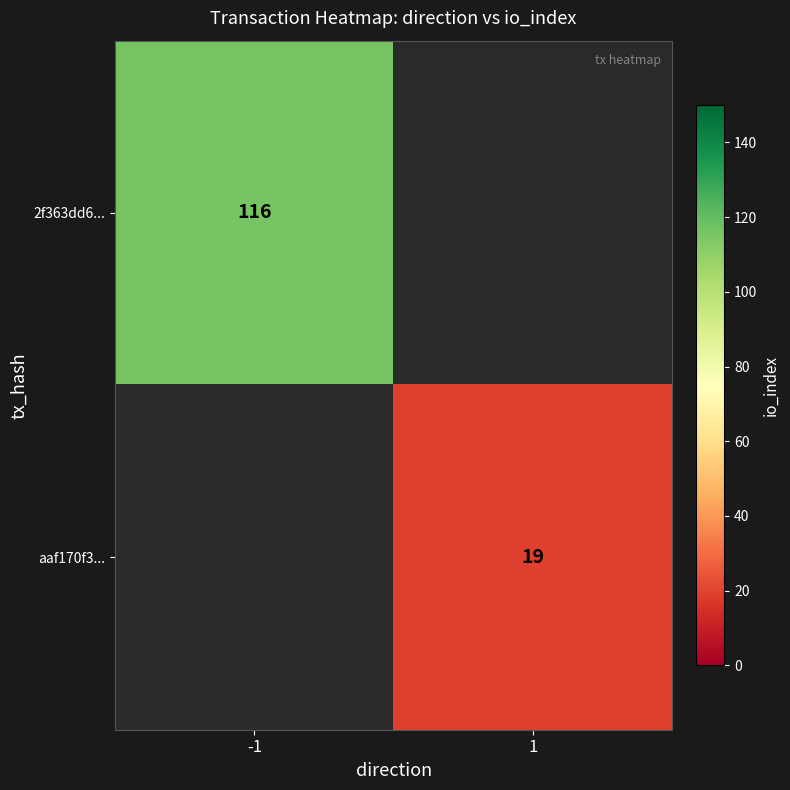

True or false: 2f363dd6... has a value of 72 at -1.

False